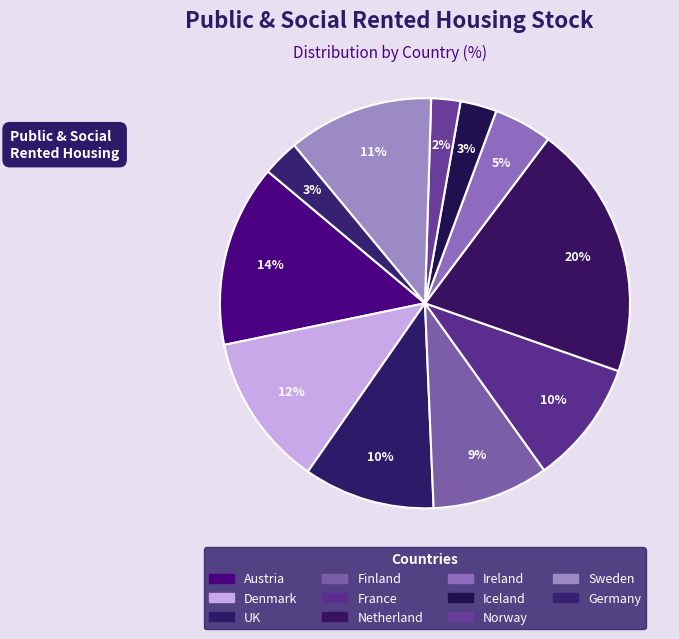

How many slices are in this pie chart?

11